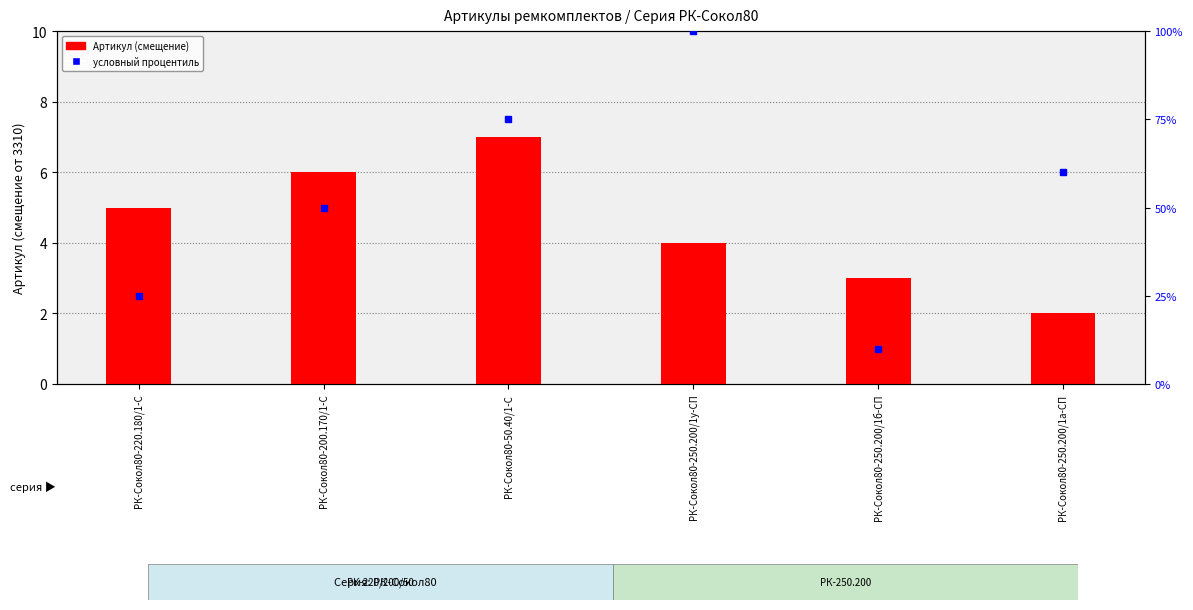

List the series in order of their peak value, highest first.

условный процентиль, Артикул (offset from 3310)